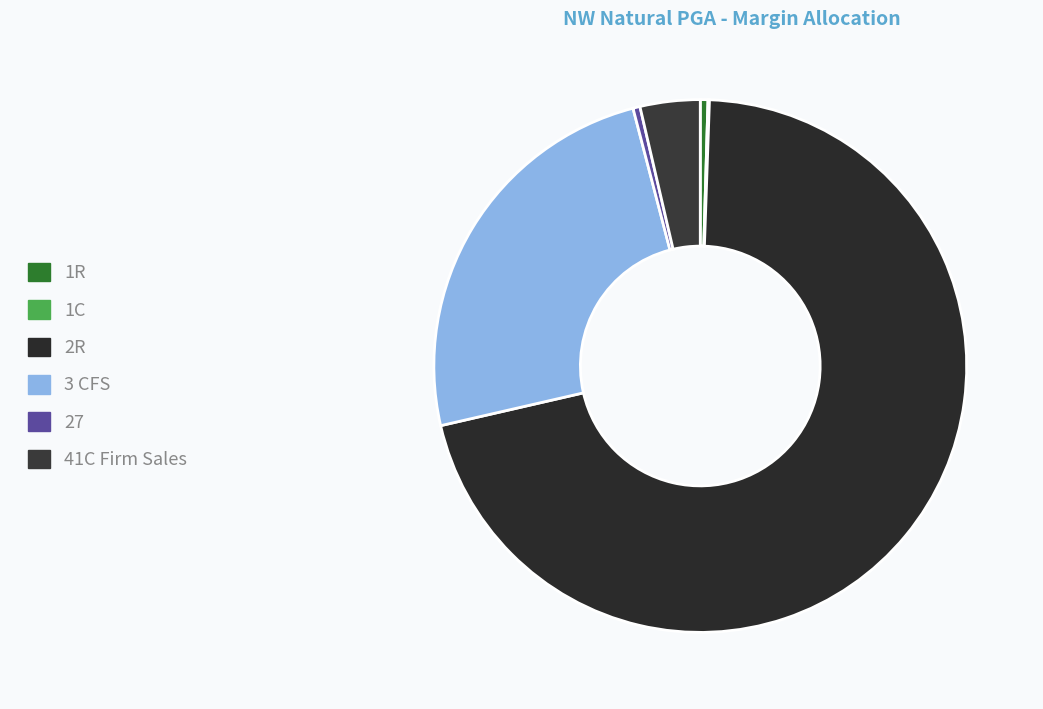

What is the smallest slice in the pie chart?

1C